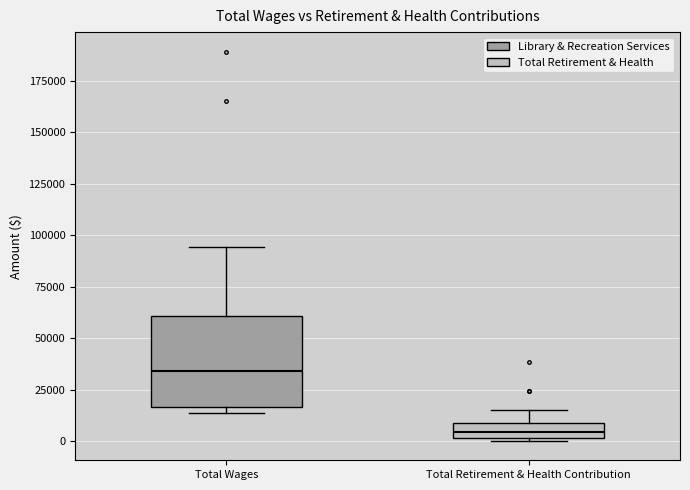

Comparing the boxes themselves (not the whiskers), which one is the tallest?

Total Wages